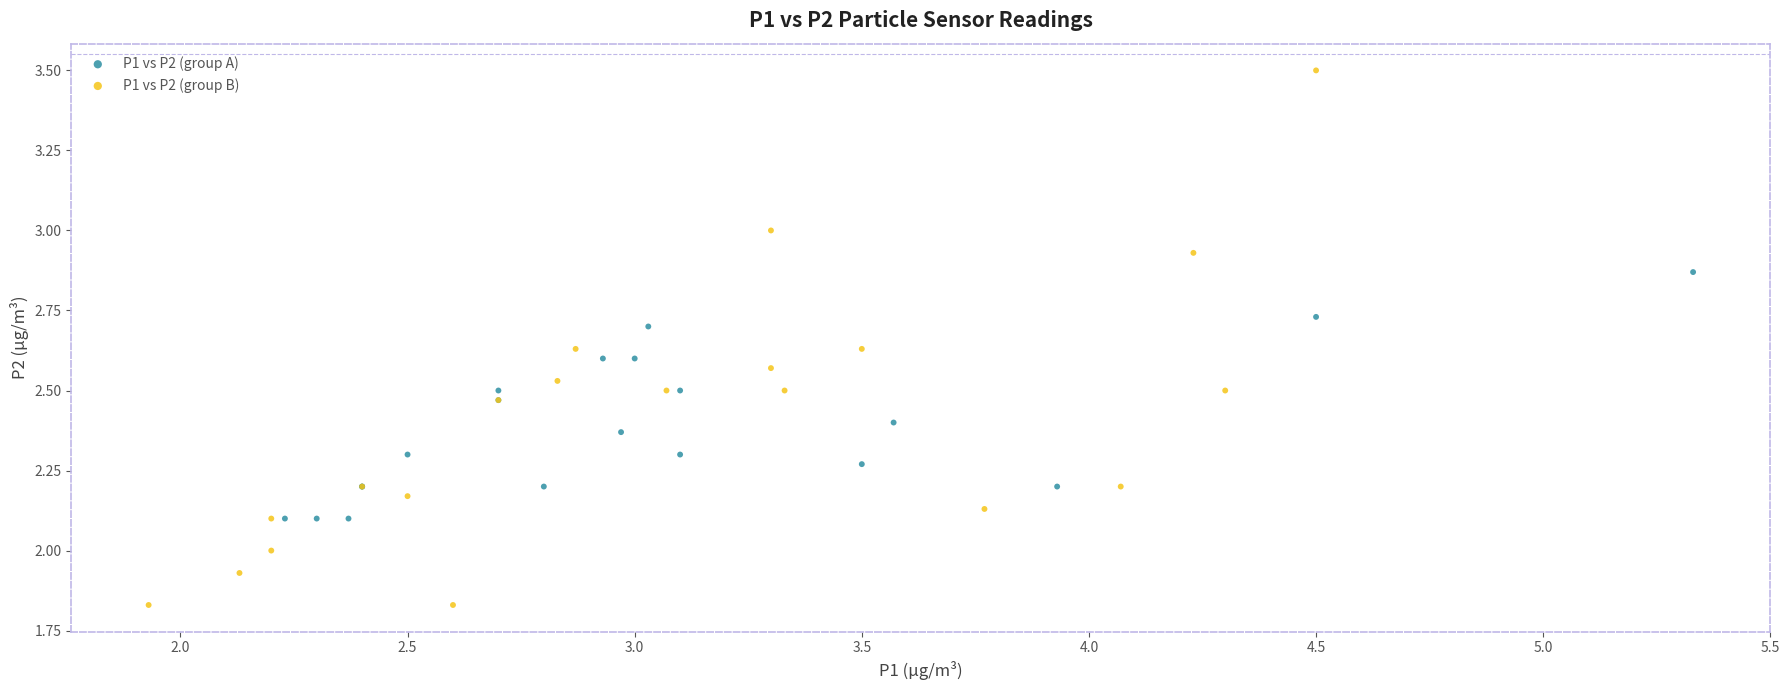

Which series contains the highest Y value?

P1 vs P2 (group B)